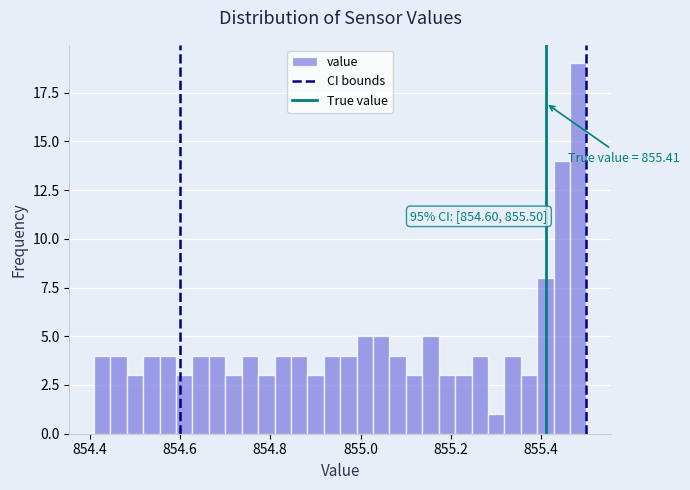

Read against the x-axis, roughly where is the centre of the tallest bar?

855.48